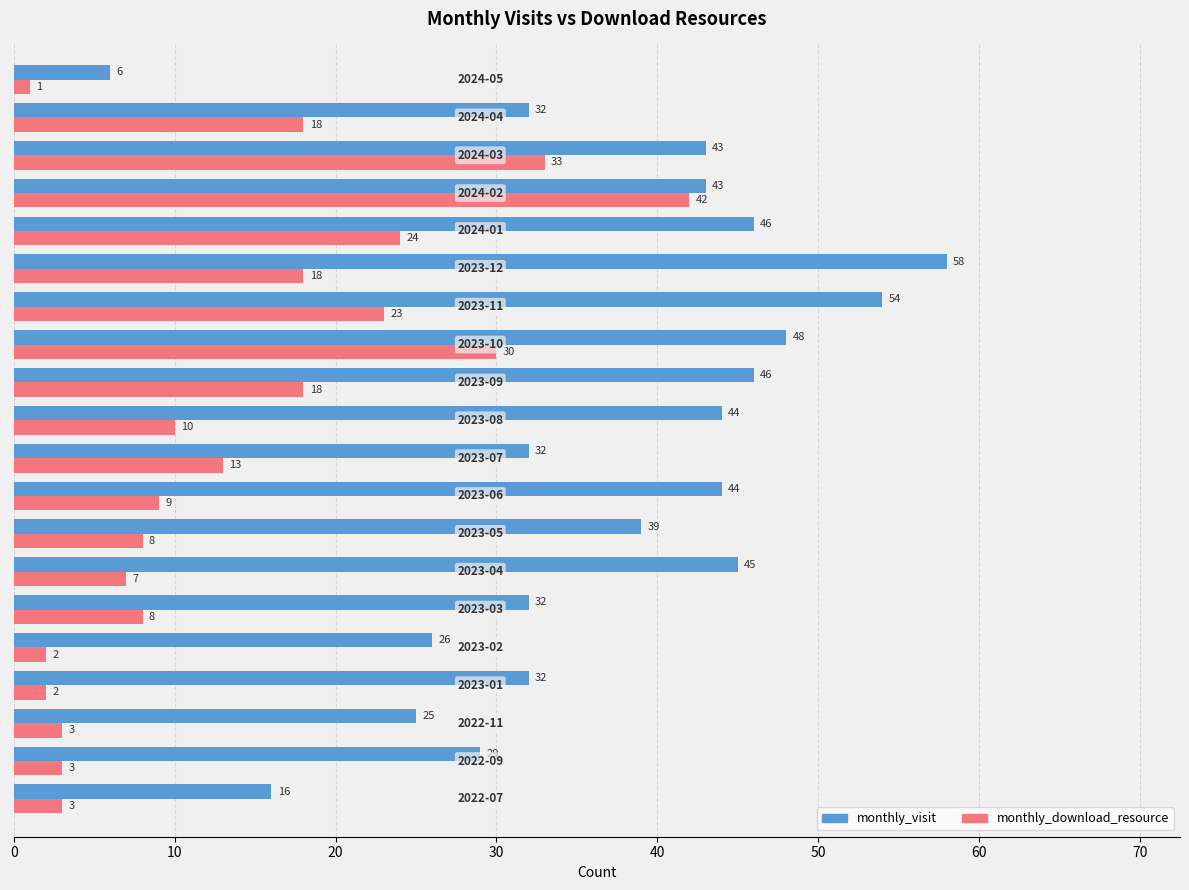

List the series in order of their overall mean, highest first.

monthly_visit, monthly_download_resource